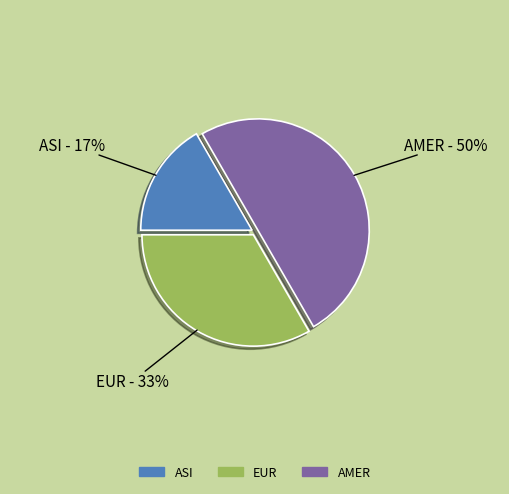

Rank the categories by value from highest to lowest.

AMER, EUR, ASI